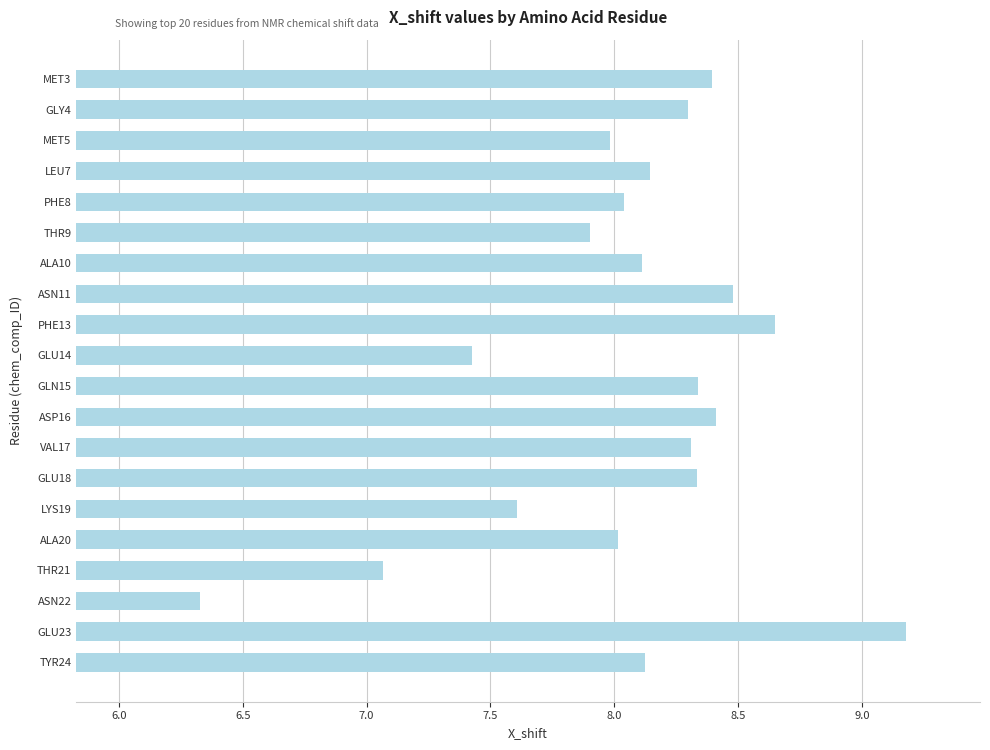

Between MET3 and GLU14, which is larger?

MET3